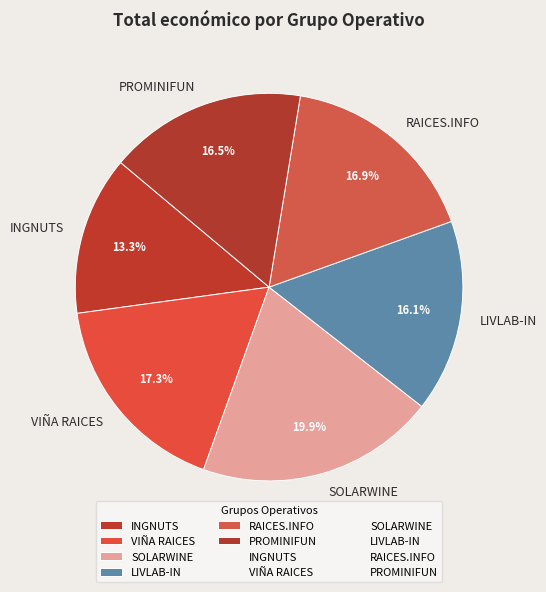

To the nearest percent, what portion does RAICES.INFO represent?

17%